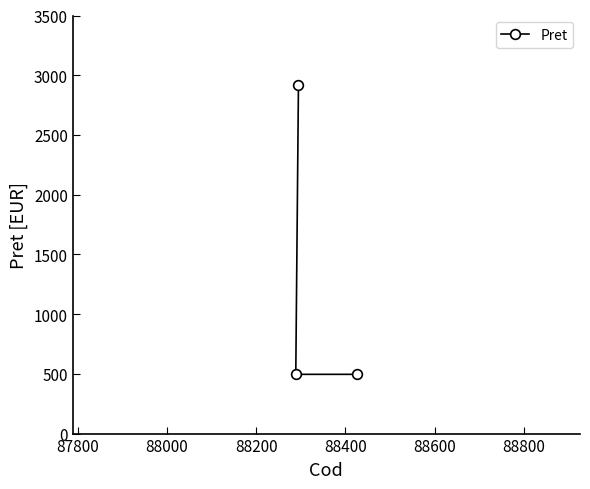

Reading left to right, transcribe all the data shown in this chart.

496	2920	496